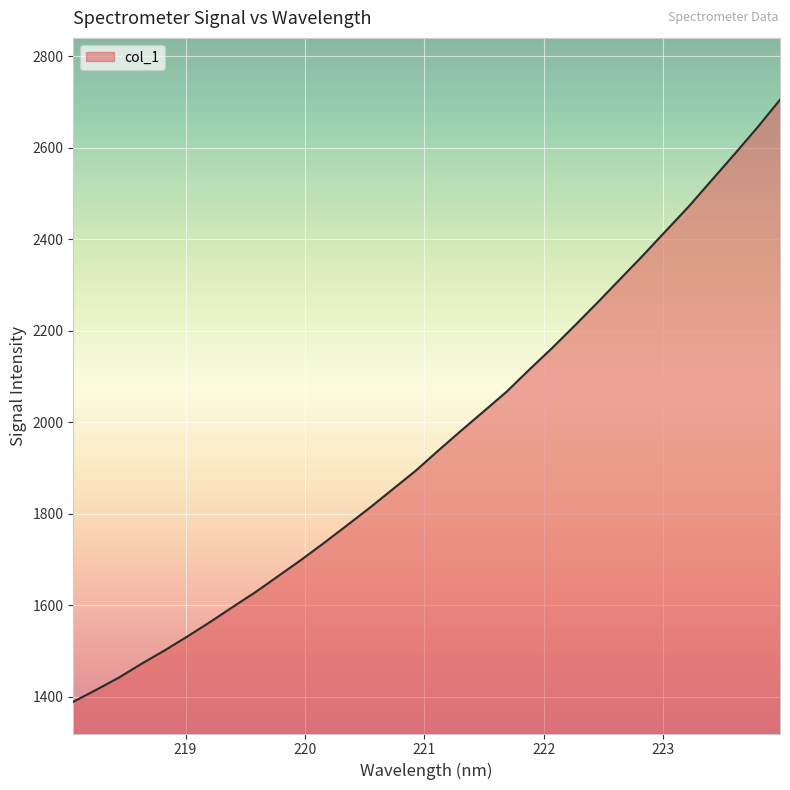

What is the difference between the maximum and minimum values?

1316.3